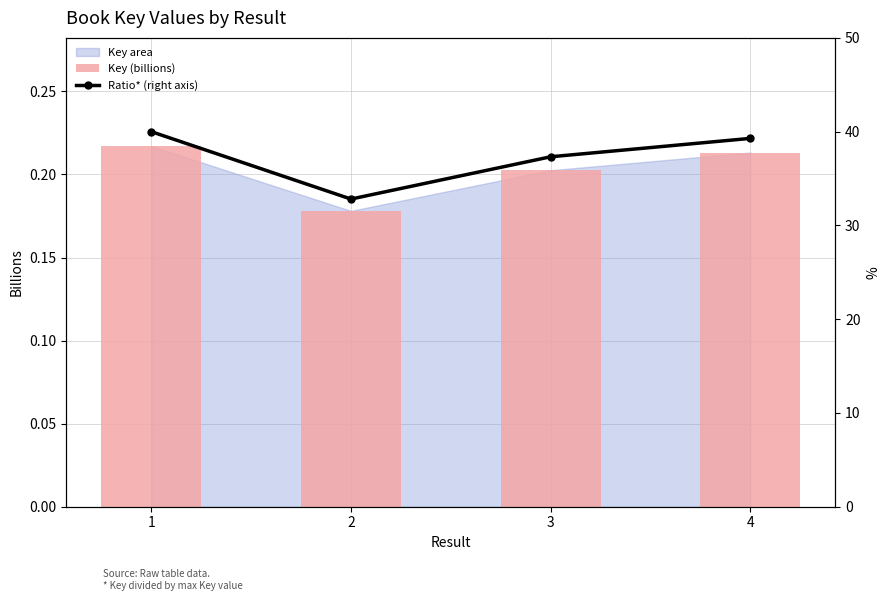

Reading right to left, transcribe all the data shown in this chart.

Key (billions): 4=0.2	3=0.2	2=0.2	1=0.2
Ratio* (right axis): 4=39.3	3=37.3	2=32.8	1=40.0